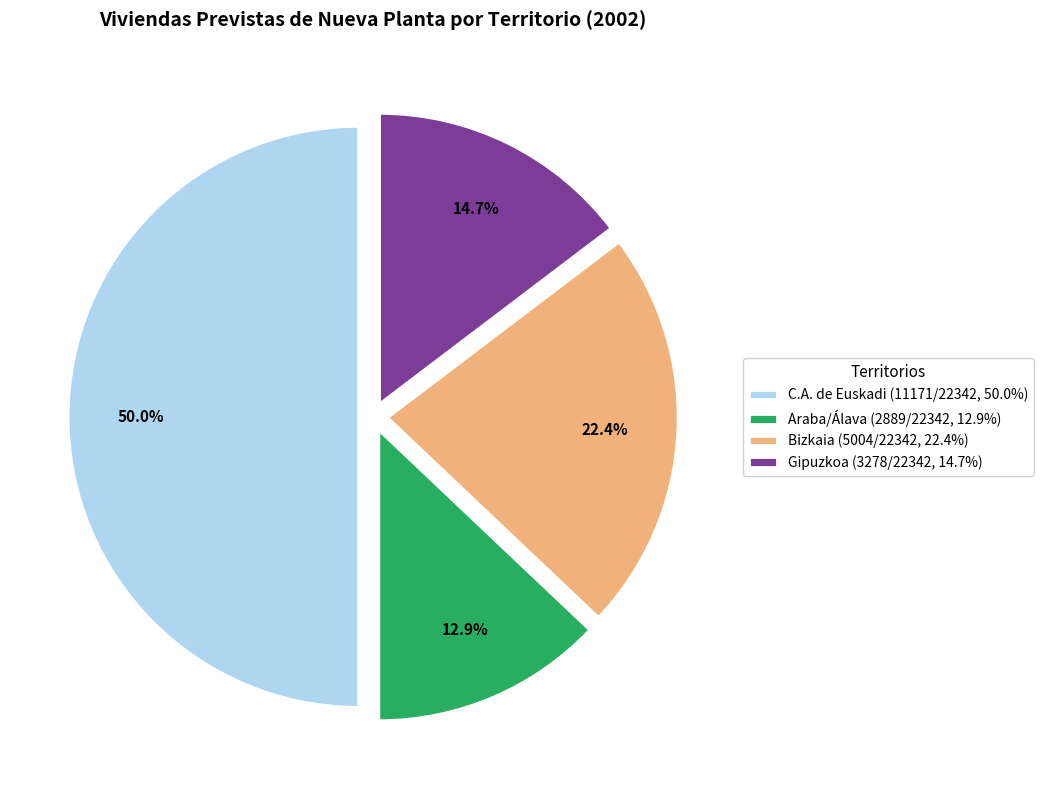

Between Bizkaia and C.A. de Euskadi, which is larger?

C.A. de Euskadi